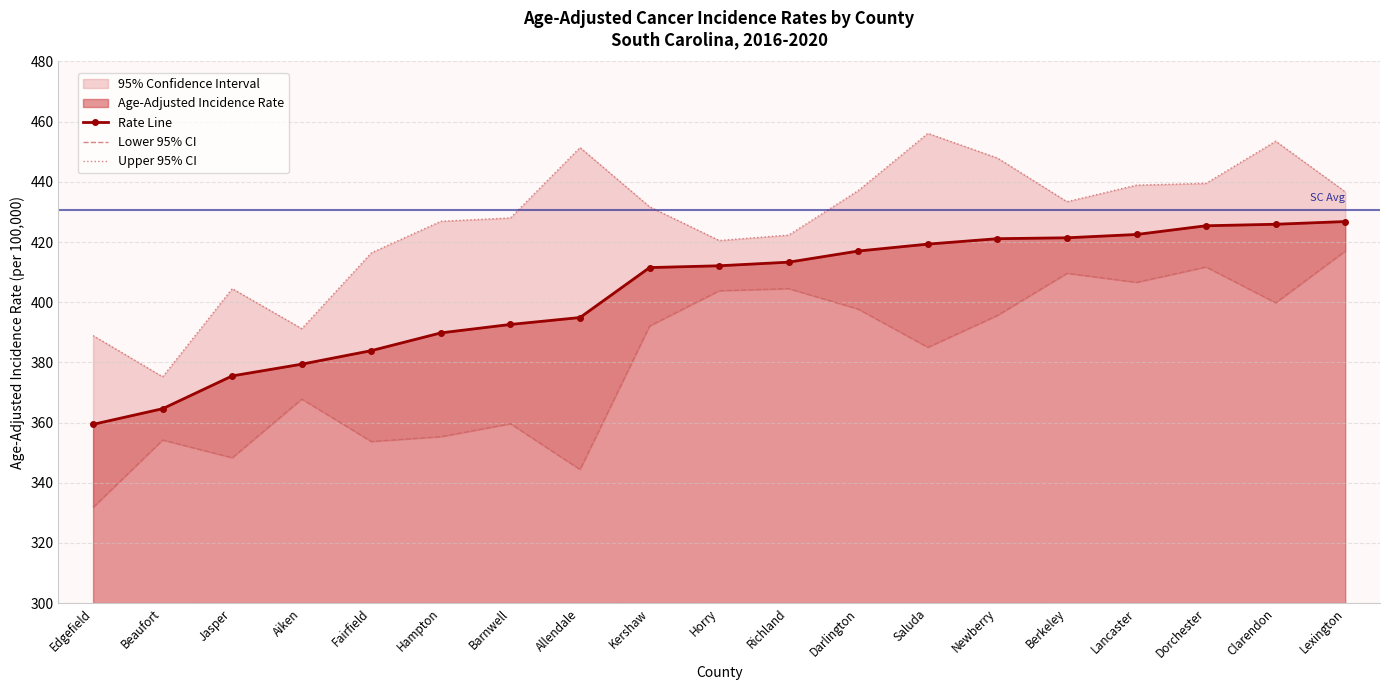

Reading left to right, extract all data points from this chart.

Age-Adjusted Incidence Rate: Edgefield=359.4	Beaufort=364.6	Jasper=375.5	Aiken=379.4	Fairfield=383.9	Hampton=389.8	Barnwell=392.6	Allendale=394.9	Kershaw=411.5	Horry=412.1	Richland=413.3	Darlington=417.0	Saluda=419.3	Newberry=421.1	Berkeley=421.4	Lancaster=422.5	Dorchester=425.4	Clarendon=425.9	Lexington=426.8
Lower 95% CI: Edgefield=331.8	Beaufort=354.2	Jasper=348.3	Aiken=367.8	Fairfield=353.7	Hampton=355.3	Barnwell=359.6	Allendale=344.4	Kershaw=392.1	Horry=403.8	Richland=404.5	Darlington=397.7	Saluda=385.0	Newberry=395.6	Berkeley=409.6	Lancaster=406.6	Dorchester=411.7	Clarendon=399.8	Lexington=417.0
Upper 95% CI: Edgefield=388.9	Beaufort=375.2	Jasper=404.5	Aiken=391.2	Fairfield=416.4	Hampton=426.9	Barnwell=428.0	Allendale=451.4	Kershaw=431.7	Horry=420.5	Richland=422.3	Darlington=437.1	Saluda=456.1	Newberry=447.9	Berkeley=433.4	Lancaster=438.9	Dorchester=439.5	Clarendon=453.5	Lexington=436.7